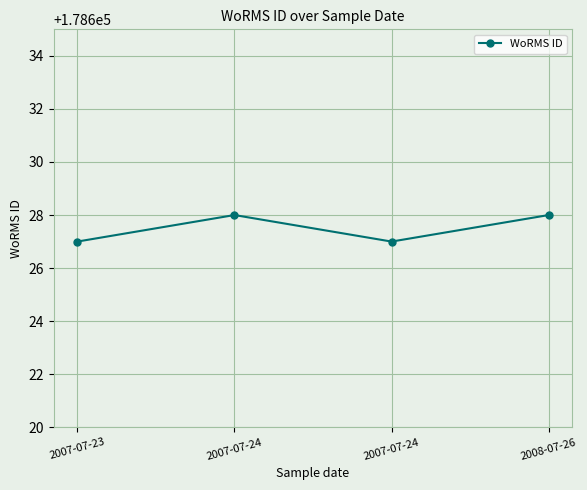

Rank the categories by value from highest to lowest.

2007-07-24, 2008-07-26, 2007-07-23, 2007-07-24